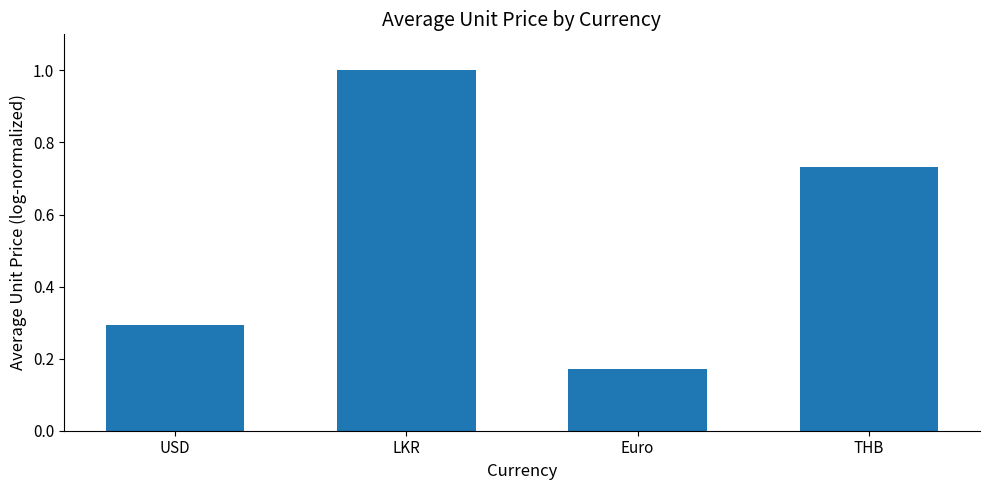

What is the change in value from USD to LKR?

+0.7